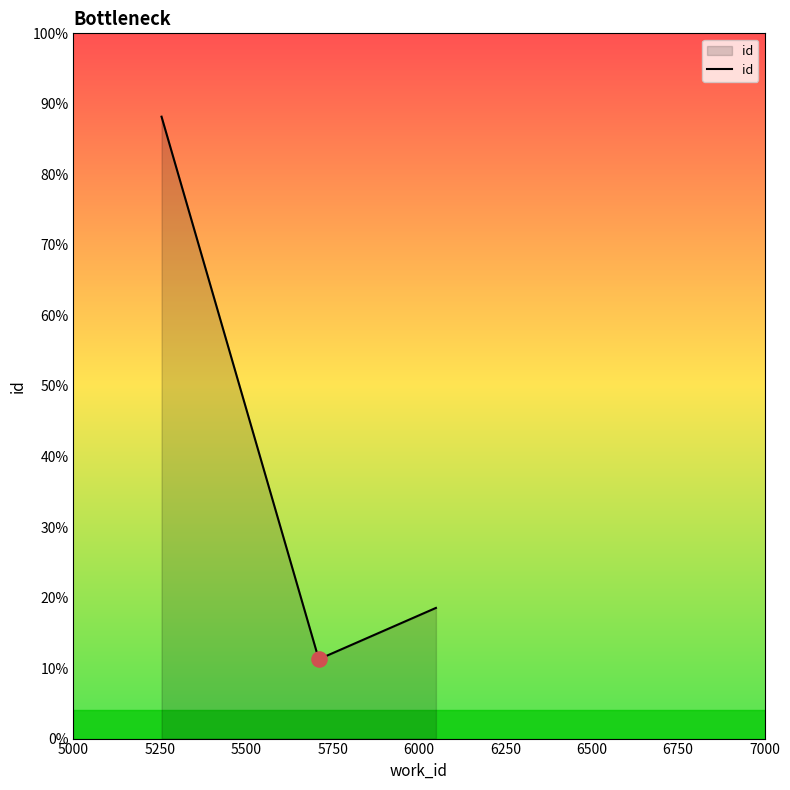

Does the chart have visible grid lines?

No